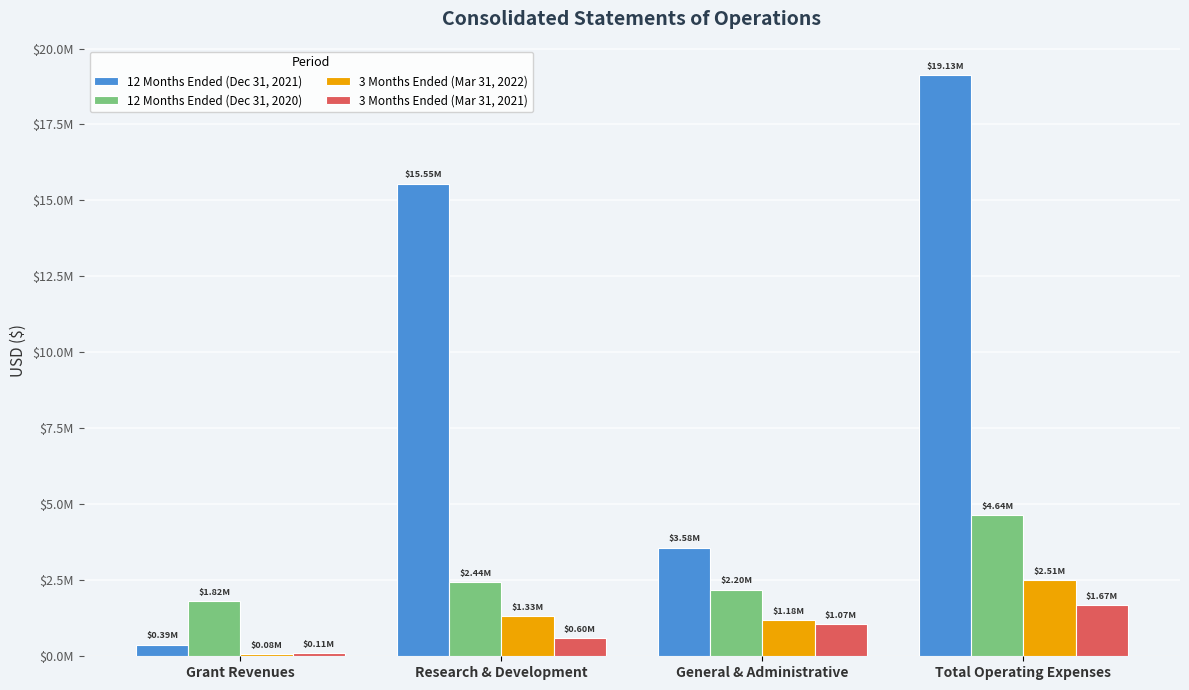

At which category does the chart reach its peak across all series?

Total Operating Expenses